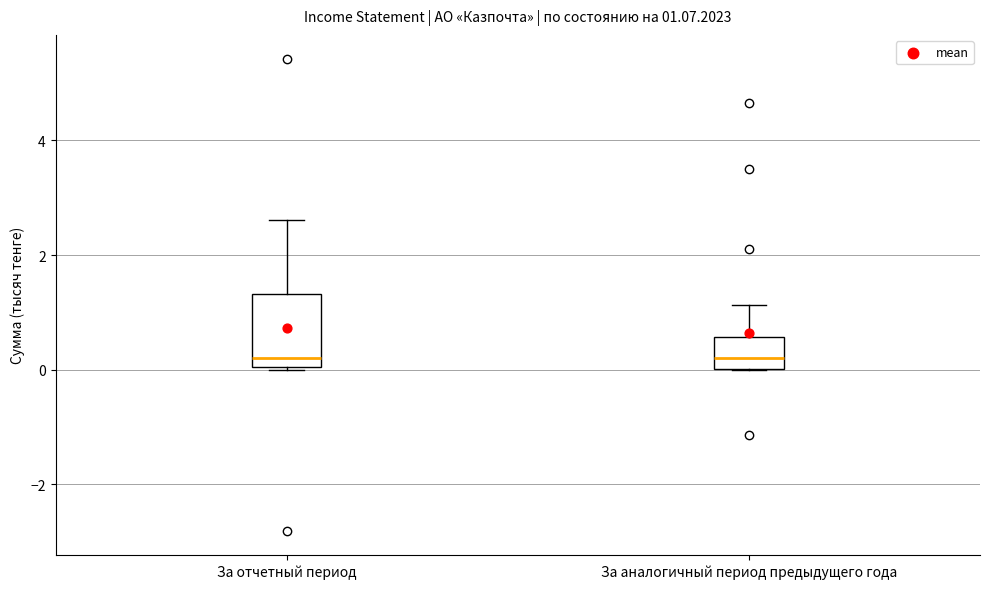

Which box is the tallest, from its lower edge to its upper edge?

За отчетный период